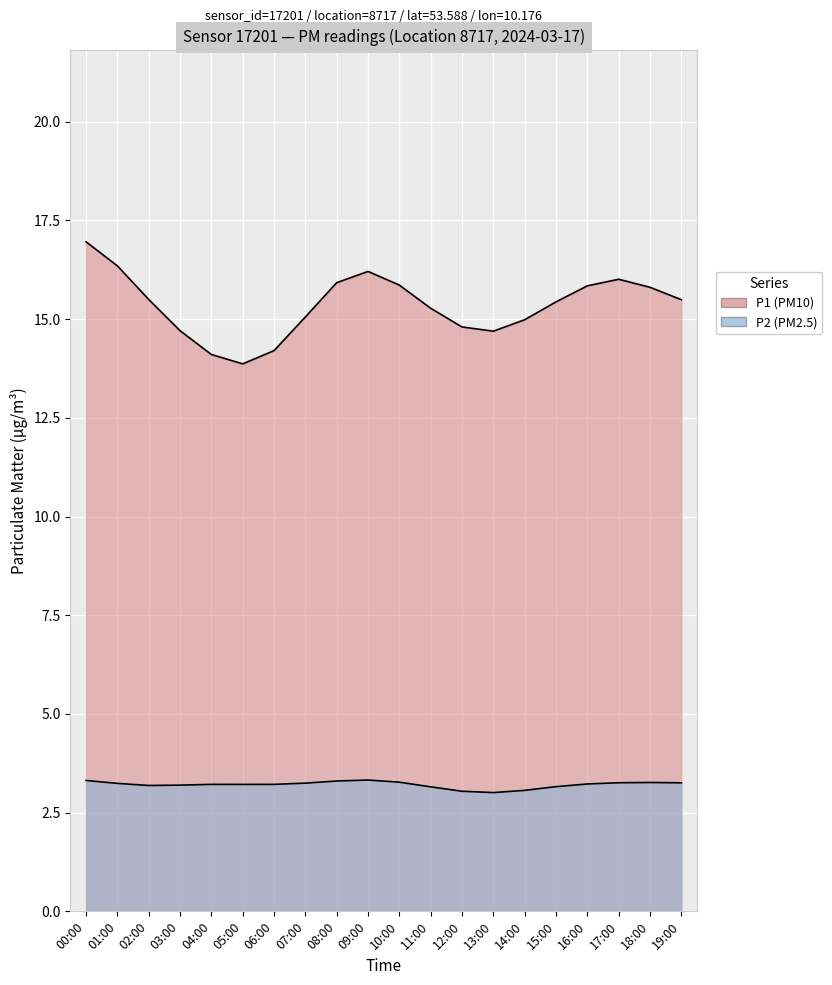

True or false: P2 and P1 cross at least once.

False